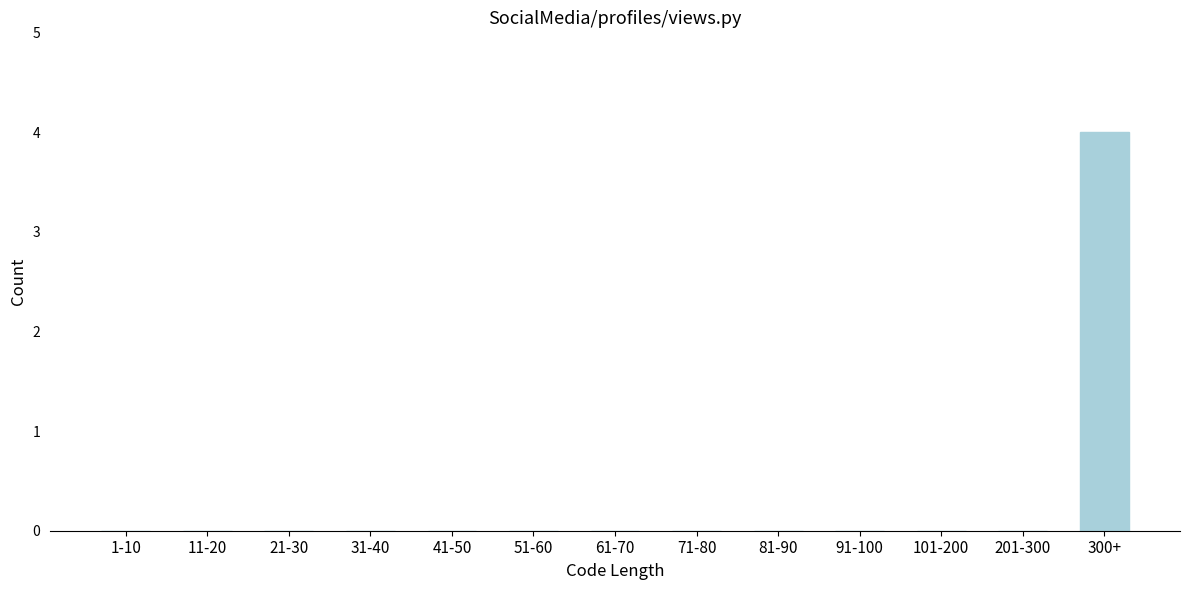

Reading left to right, what are all the values shown in this chart?

1-10=0	11-20=0	21-30=0	31-40=0	41-50=0	51-60=0	61-70=0	71-80=0	81-90=0	91-100=0	101-200=0	201-300=0	300+=4